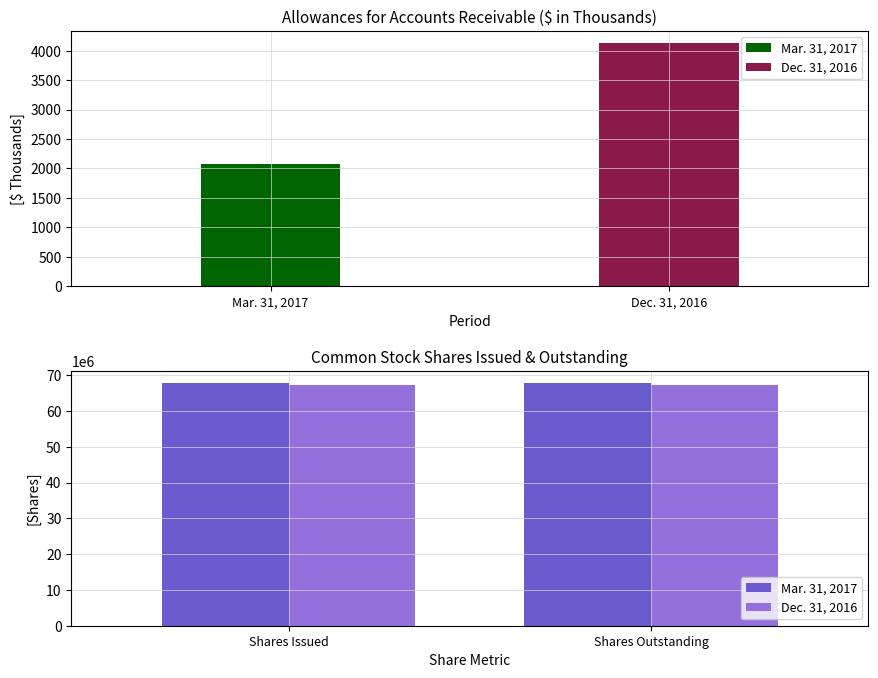

What is the spread (max minus min) of values at Shares Issued?

699510